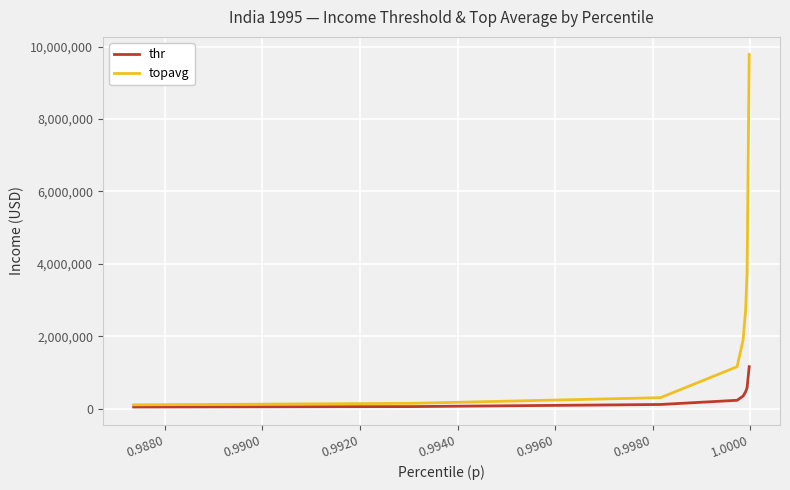

What is the maximum value shown in the chart?

9781728.8